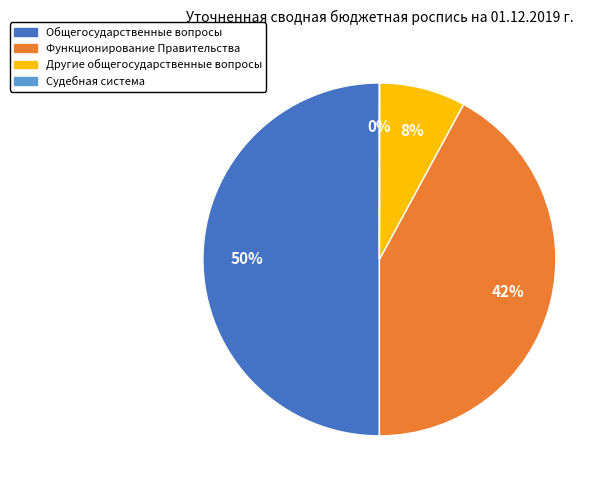

To the nearest percent, what portion does Функционирование Правительства represent?

42%